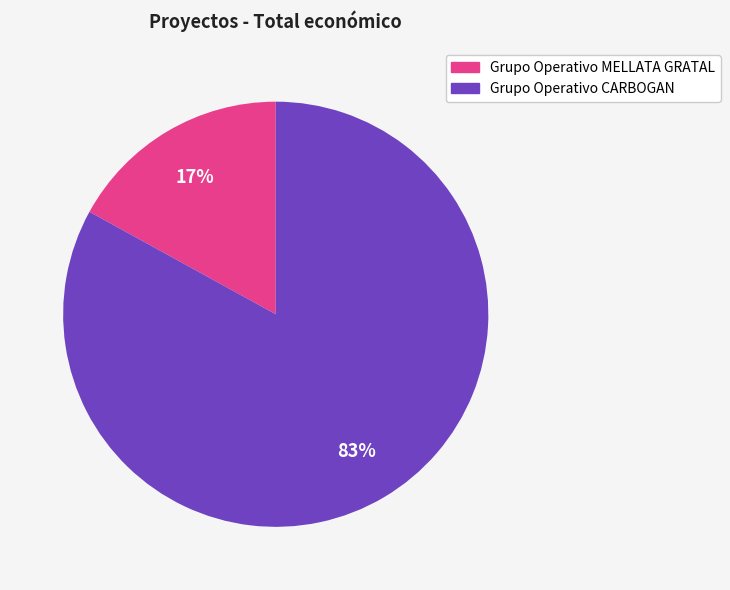

Does any single category account for the majority?

Yes